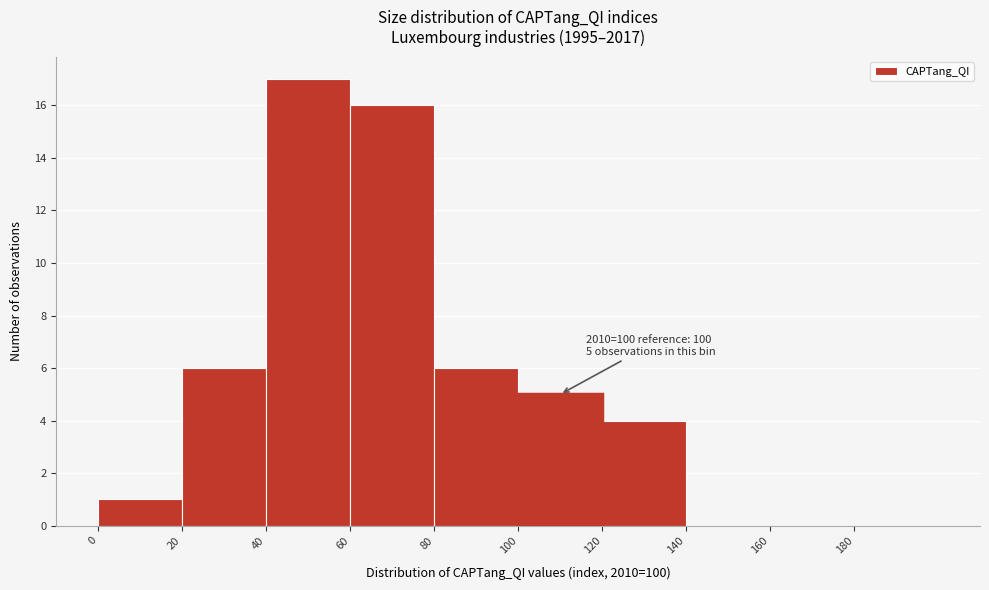

Over which range of the x-axis is the bar tallest?

40 to 60